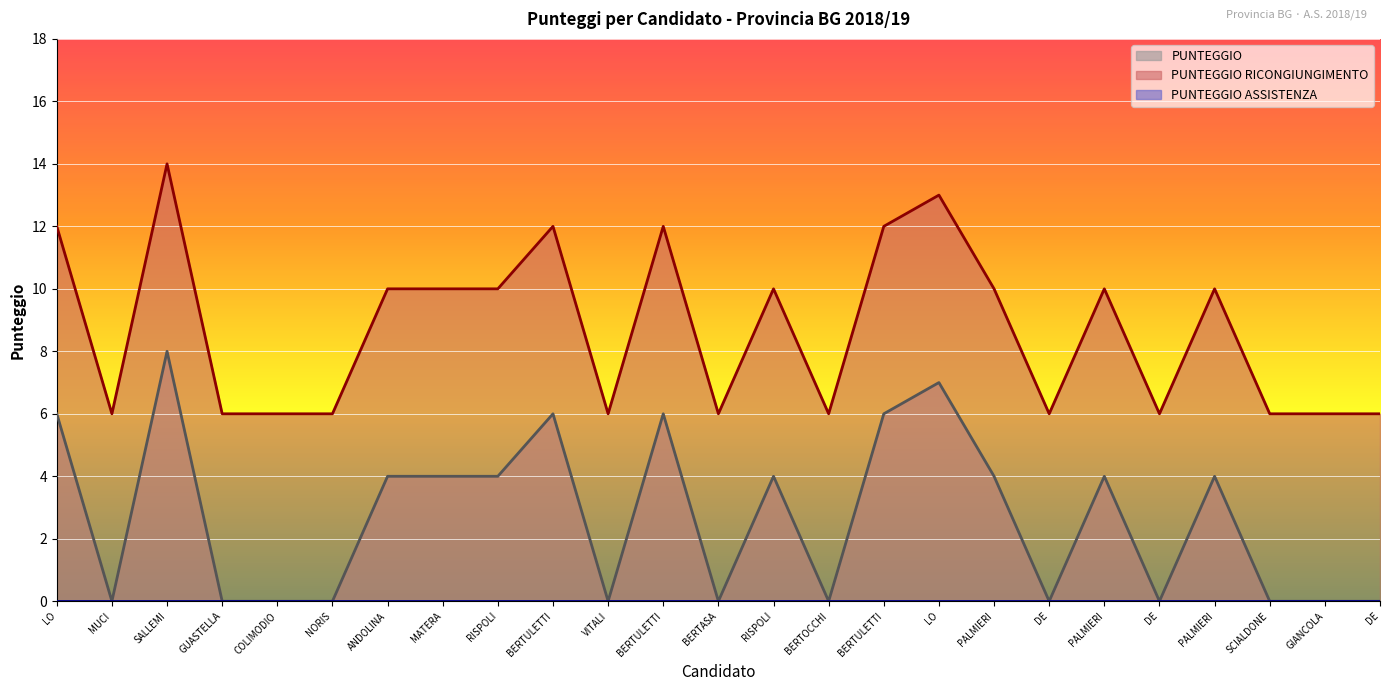

Between MATERA and RISPOLI, which series saw the biggest shift?

PUNTEGGIO